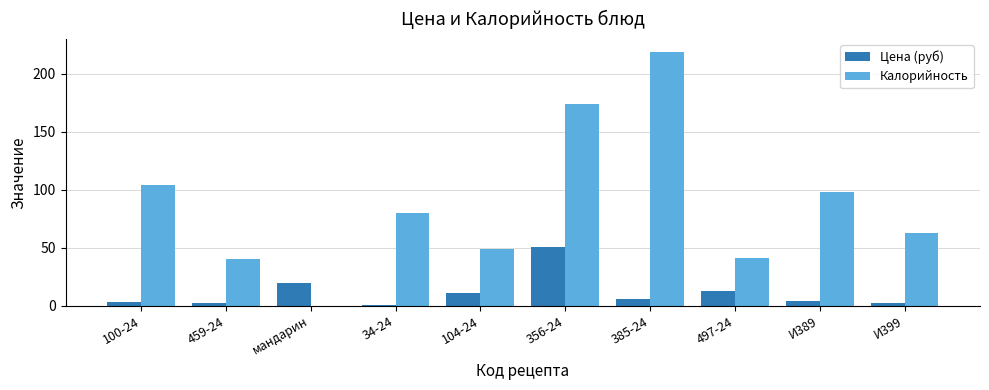

At which label is Калорийность closest to 109?

100-24